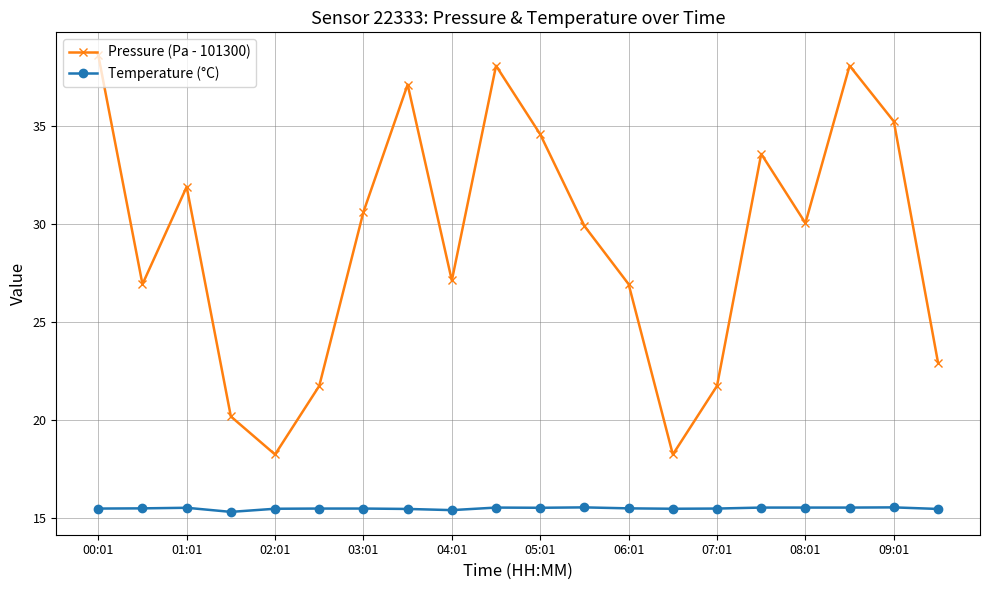

True or false: Pressure (Pa - 101300) and Temperature (°C) intersect in this chart.

False